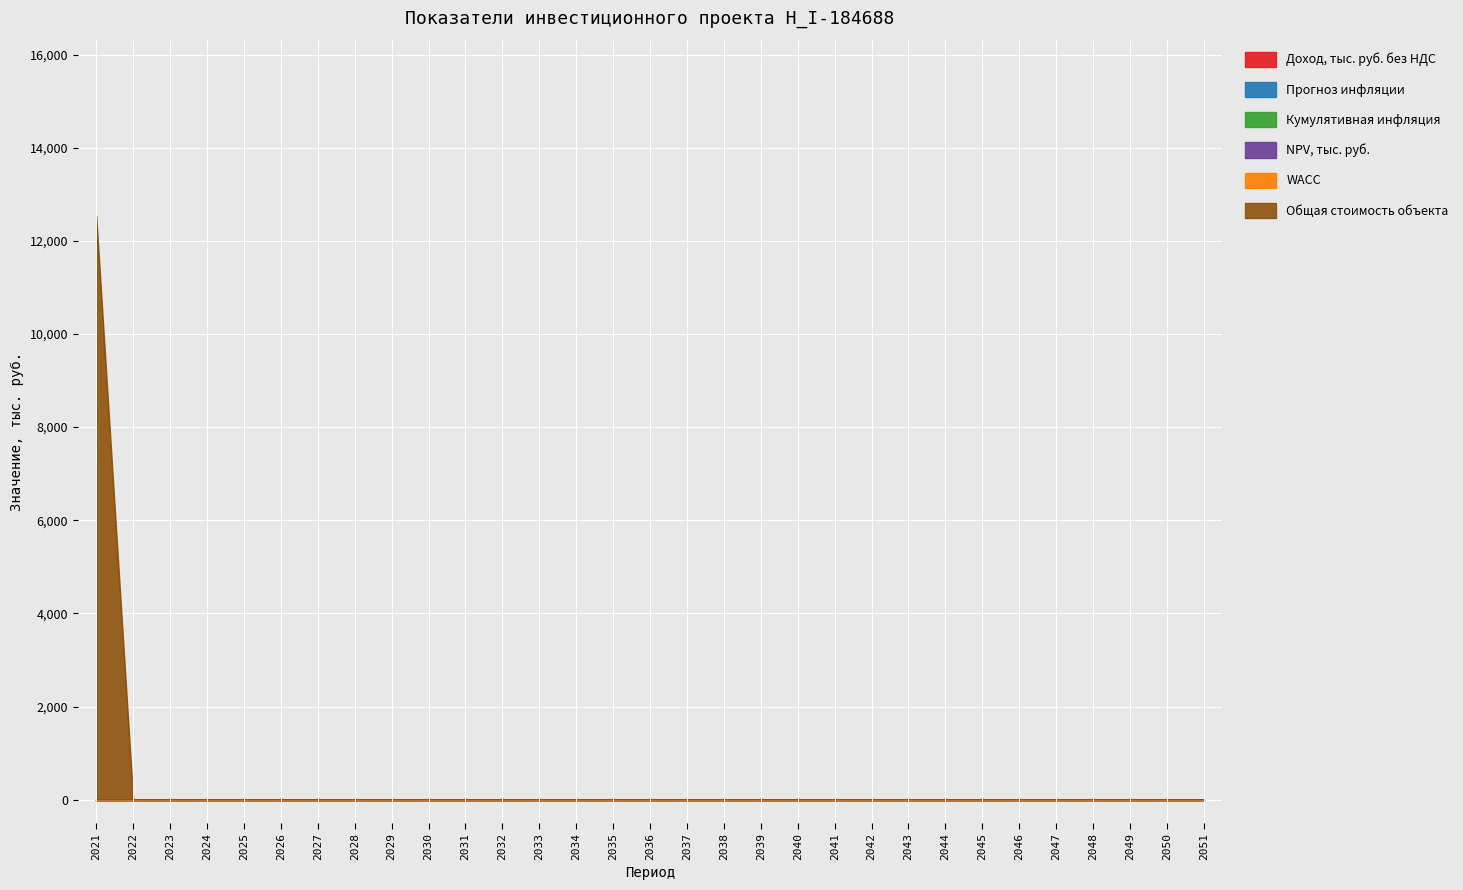

What is the sum of the WACC values at 2027 and 2041?

0.3